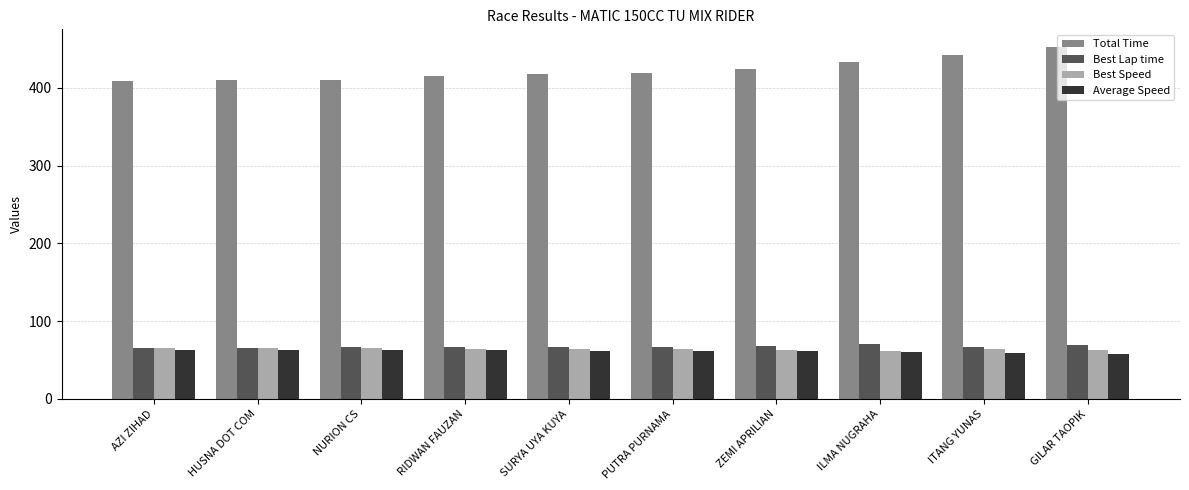

What are all the series names shown in the legend?

Total Time, Best Lap time, Best Speed, Average Speed